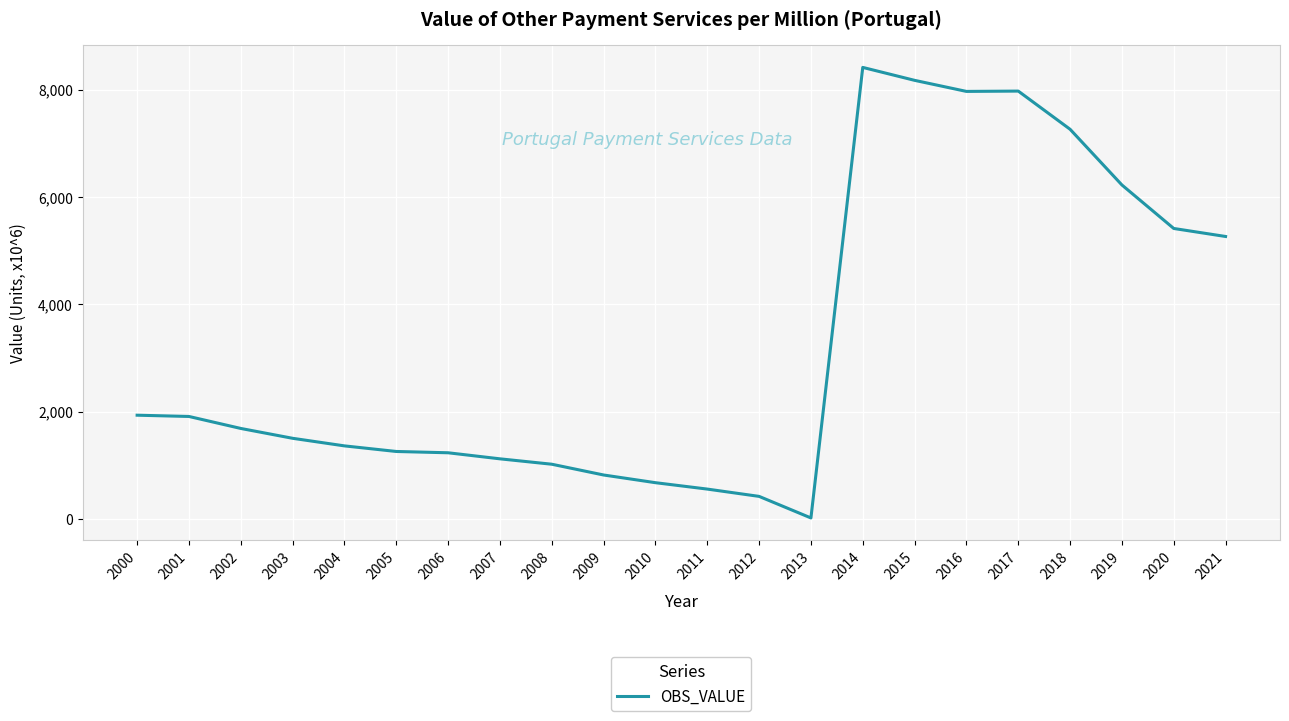

Is it true that the value at 2018 is 12788.5?

False